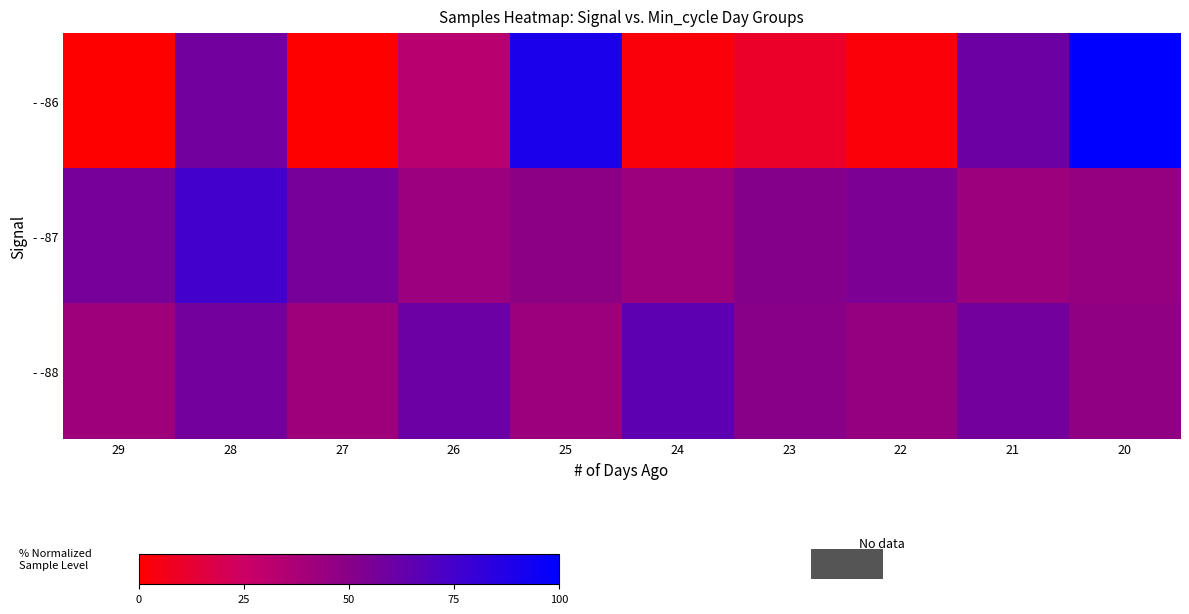

Which series changed the most between 26 and 25?

row_0